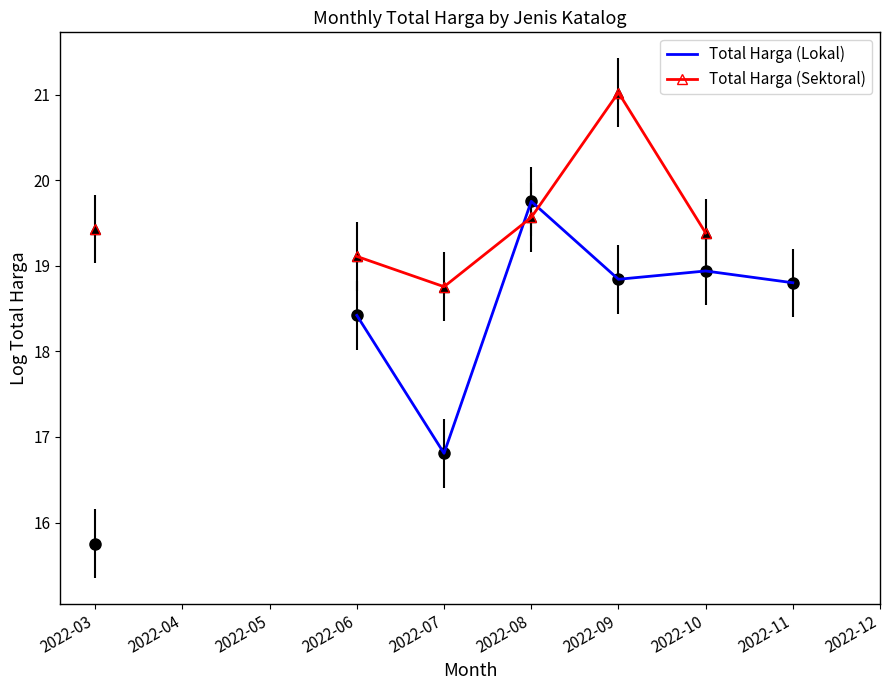

How many categories are shown in the chart?

10